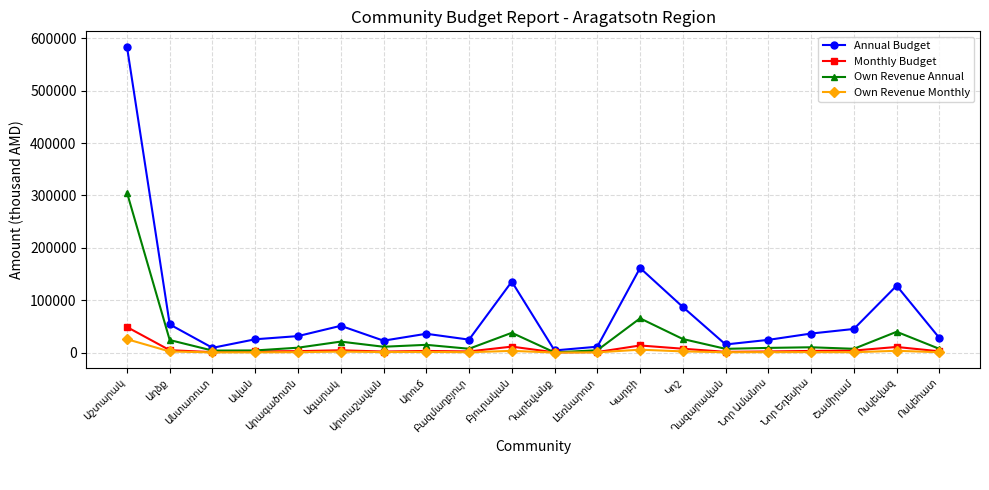

Which series has the widest spread of values?

Annual Budget